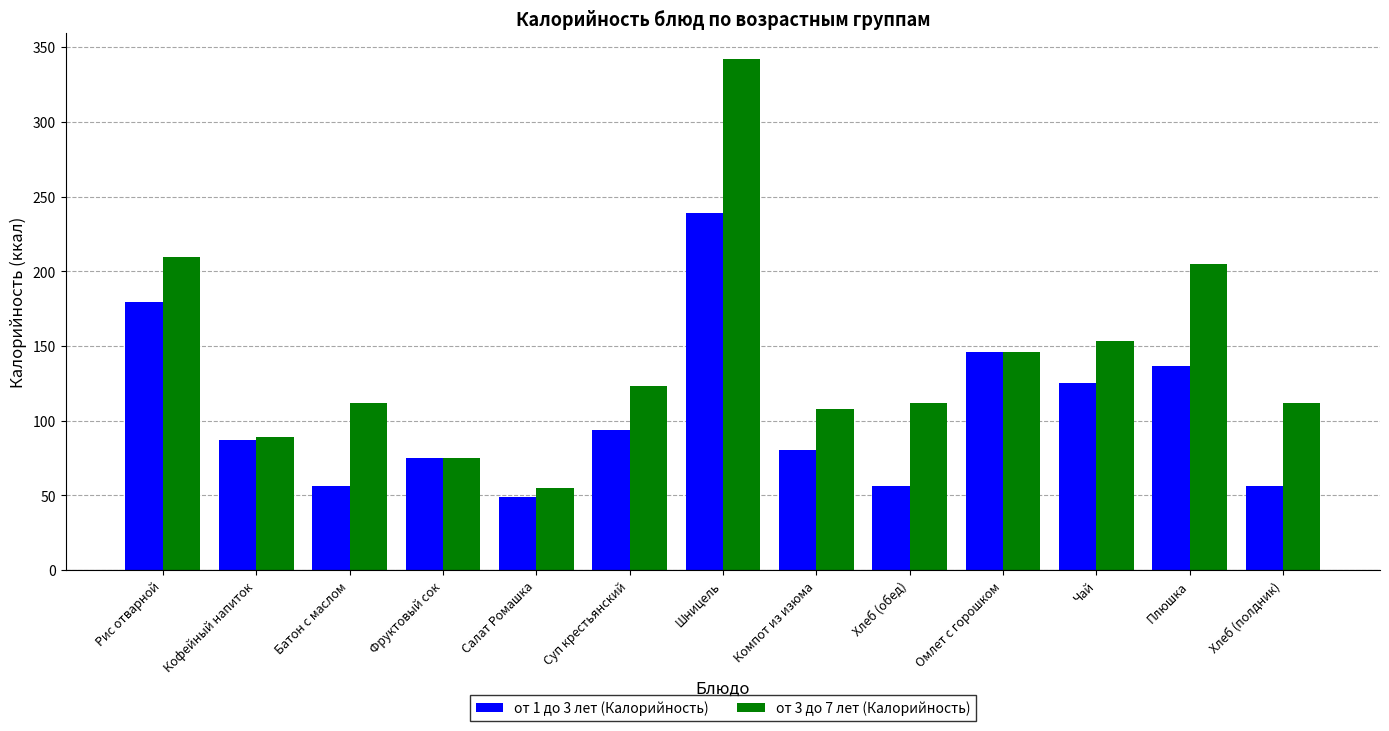

At which label does от 3 до 7 лет (Калорийность) reach its minimum?

Салат Ромашка